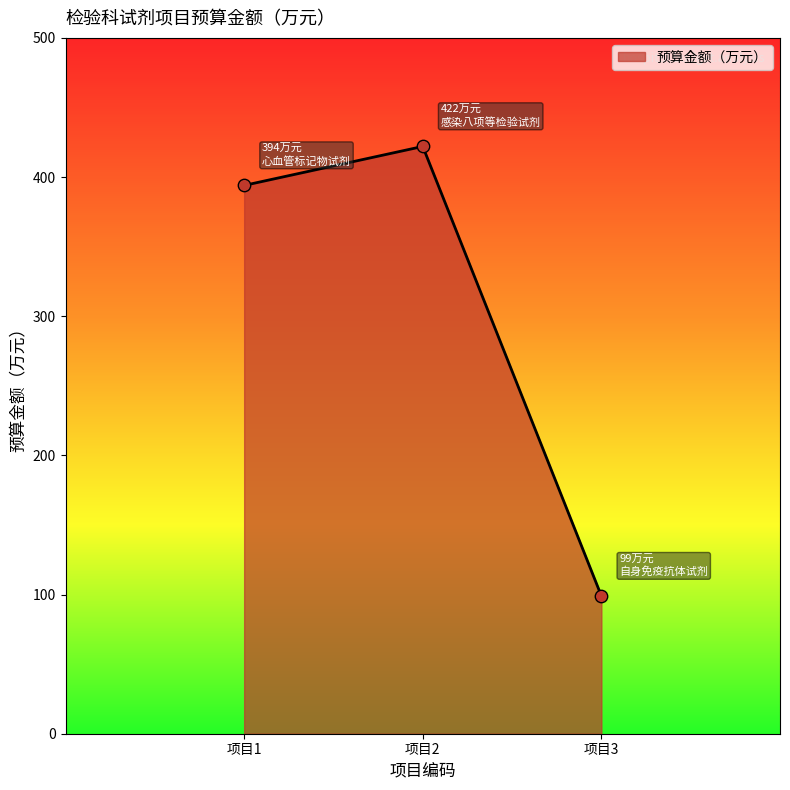

What is the change in value from 项目1 to 项目3?

-295